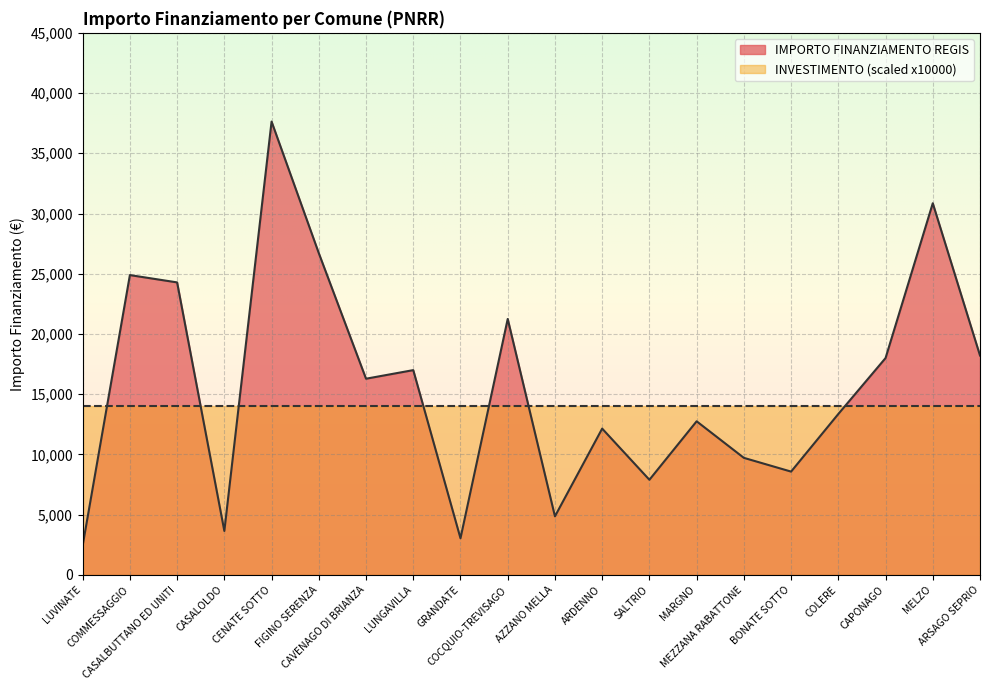

List the labels in order of value, largest first.

CENATE SOTTO, MELZO, FIGINO SERENZA, COMMESSAGGIO, CASALBUTTANO ED UNITI, COCQUIO-TREVISAGO, ARSAGO SEPRIO, CAPONAGO, LUNGAVILLA, CAVENAGO DI BRIANZA, COLERE, MARGNO, ARDENNO, MEZZANA RABATTONE, BONATE SOTTO, SALTRIO, AZZANO MELLA, CASALOLDO, GRANDATE, LUVINATE